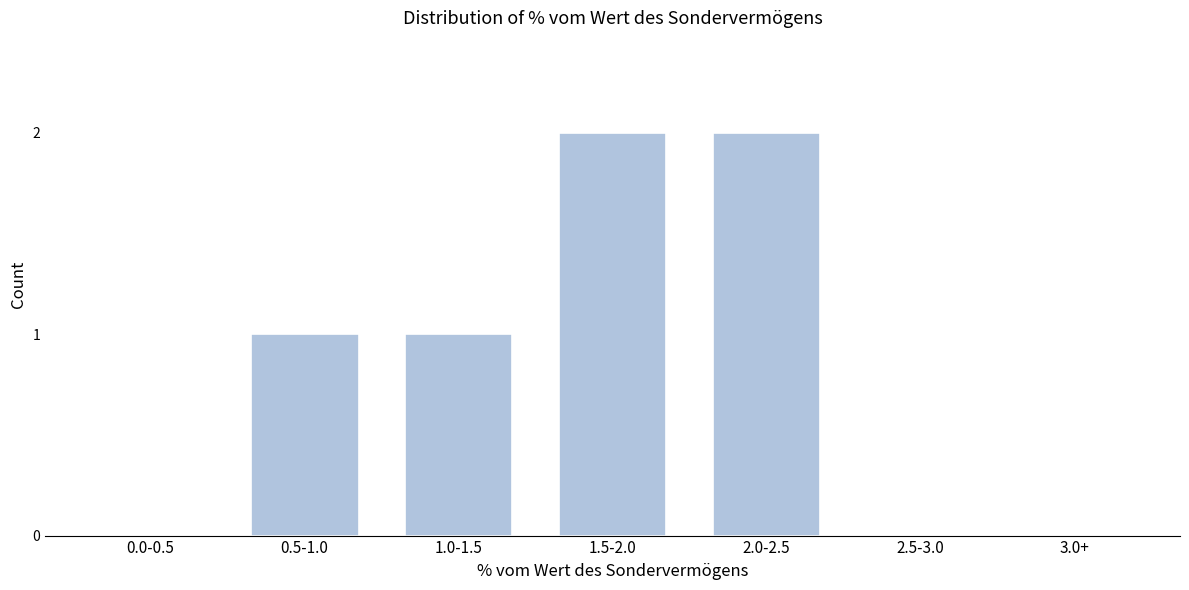

Reading left to right, what are all the values shown in this chart?

0.0-0.5=0	0.5-1.0=1	1.0-1.5=1	1.5-2.0=2	2.0-2.5=2	2.5-3.0=0	3.0+=0